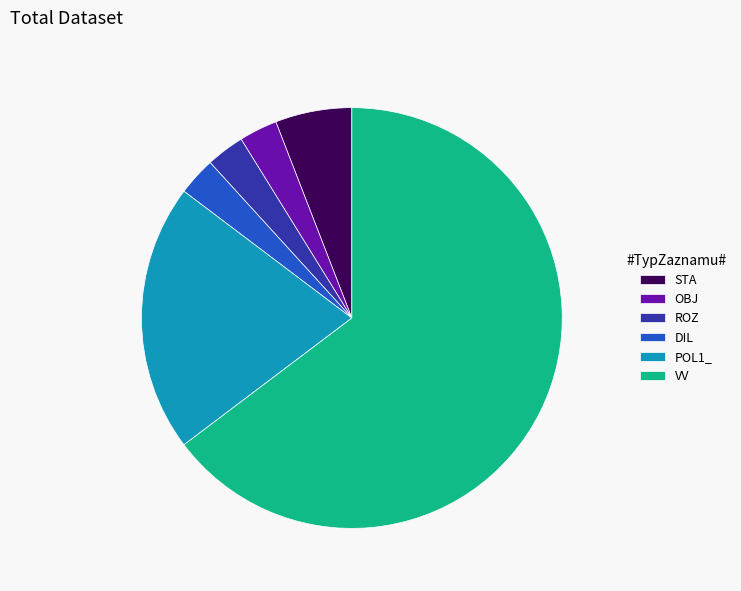

Count the number of slices in the pie.

6